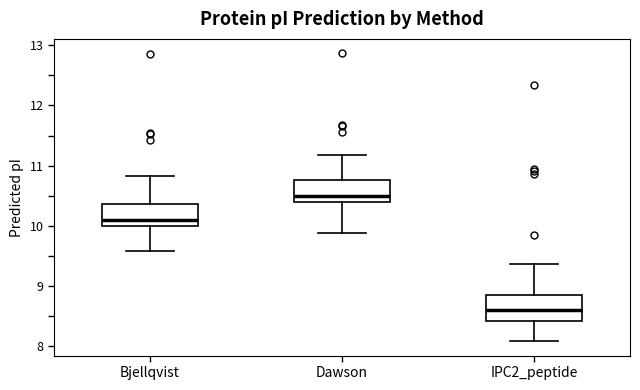

Reading left to right, read every box against the y-axis: the position of its median line, the range the box covers, and the ends of its whiskers. The values are not printed on the chart, so give them approximately, as read against the axis.

Bjellqvist: median 10.1, box 10.0 to 10.4, whiskers 9.6 to 10.8
Dawson: median 10.5, box 10.4 to 10.8, whiskers 9.9 to 11.2
IPC2_peptide: median 8.6, box 8.4 to 8.9, whiskers 8.1 to 9.4